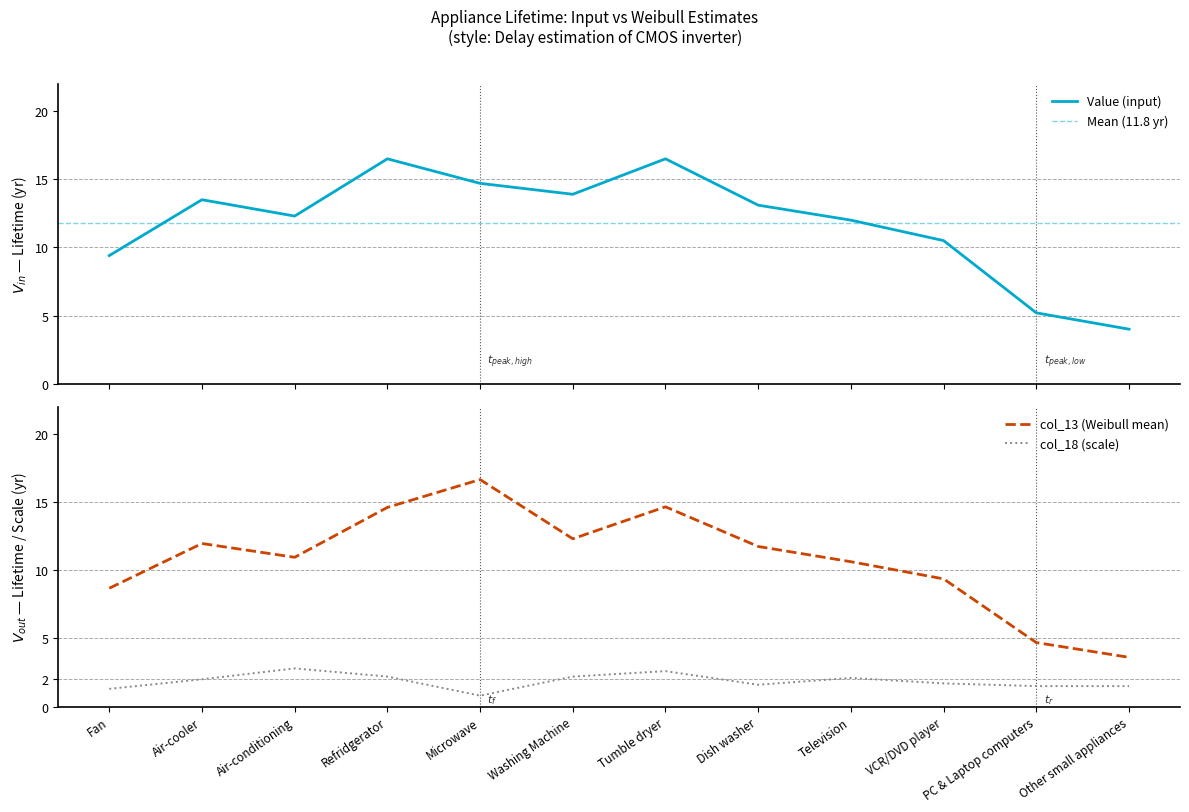

How many lines are shown in the chart?

3